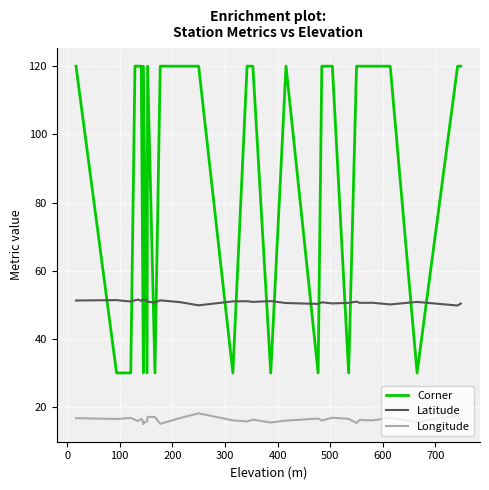

True or false: Latitude and Longitude intersect in this chart.

False